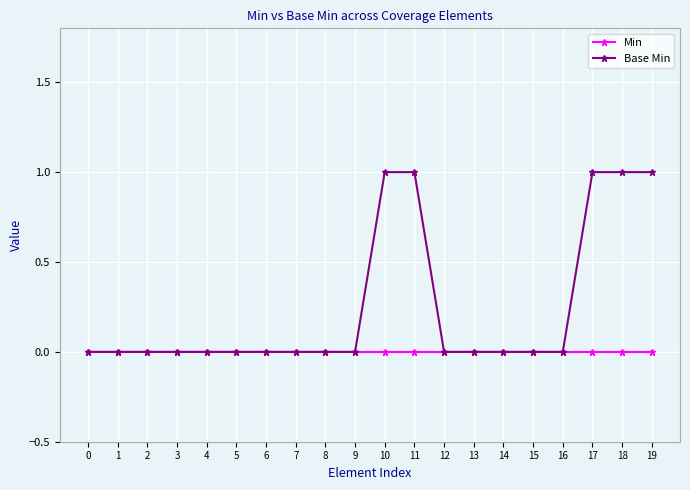

The Min series shows 0 at 16. True or false?

True